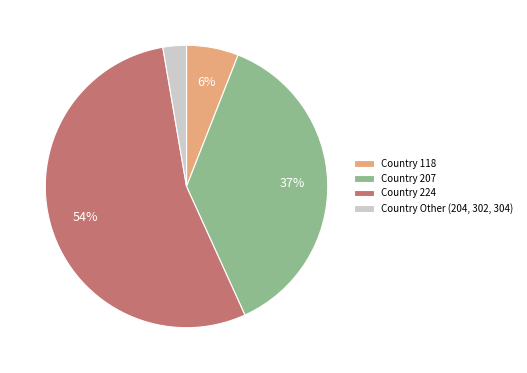

Do Country 207 and Country 224 together represent more than half of the pie?

Yes